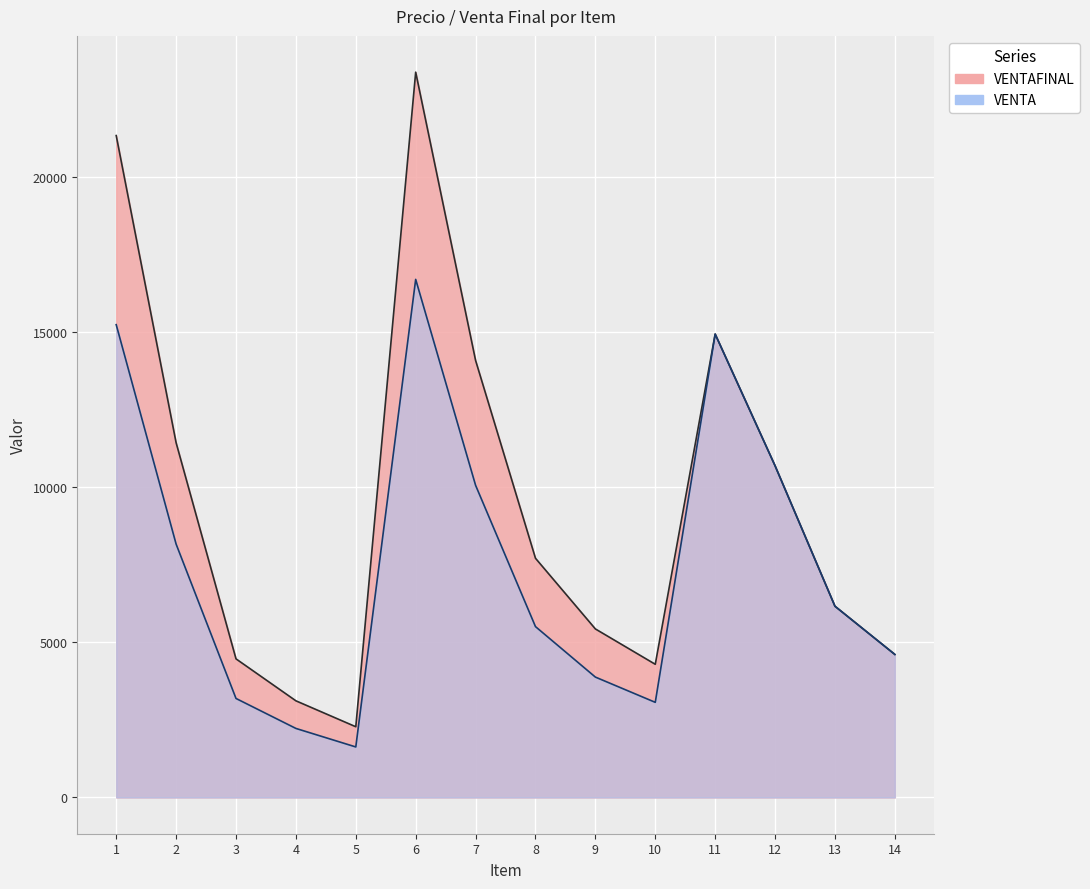

True or false: VENTA has more than 2 points higher than both neighbors.

False